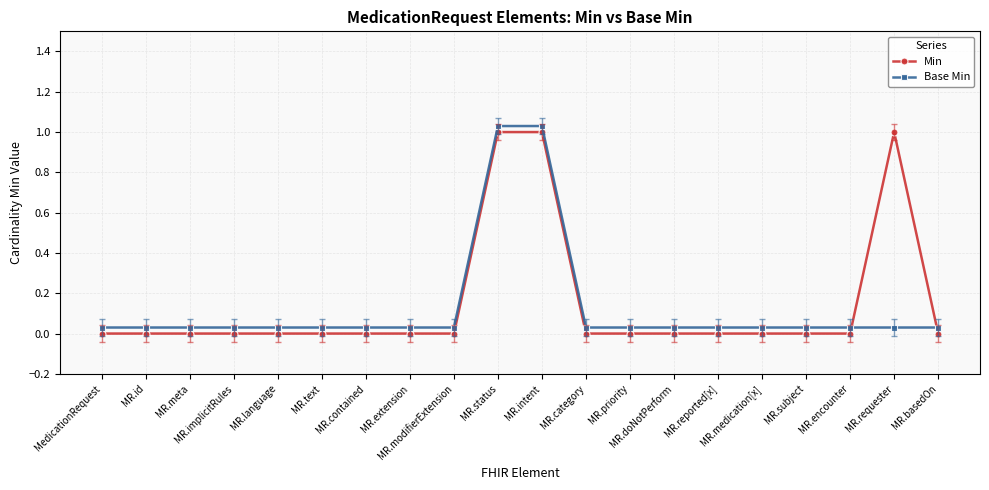

Rank the categories by Base Min value from lowest to highest.

MedicationRequest, MR.id, MR.meta, MR.implicitRules, MR.language, MR.text, MR.contained, MR.extension, MR.modifierExtension, MR.category, MR.priority, MR.doNotPerform, MR.reported[x], MR.medication[x], MR.subject, MR.encounter, MR.requester, MR.basedOn, MR.status, MR.intent